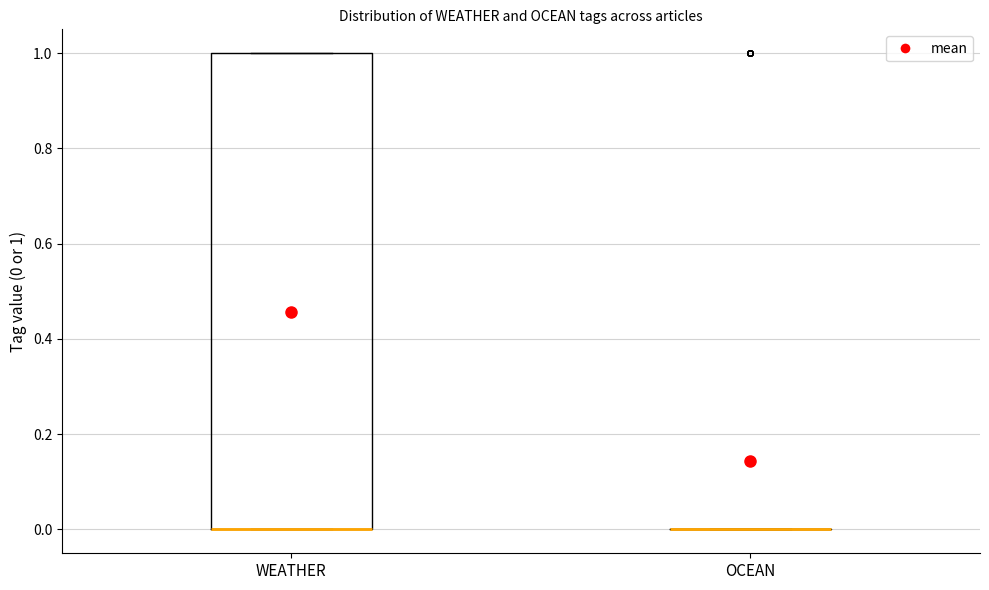

Comparing the boxes themselves (not the whiskers), which one is the tallest?

WEATHER